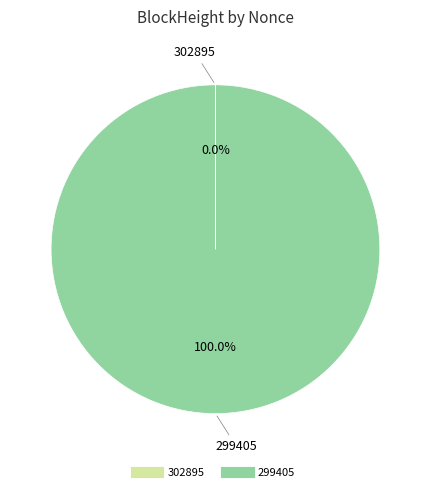

What is the majority slice?

299405